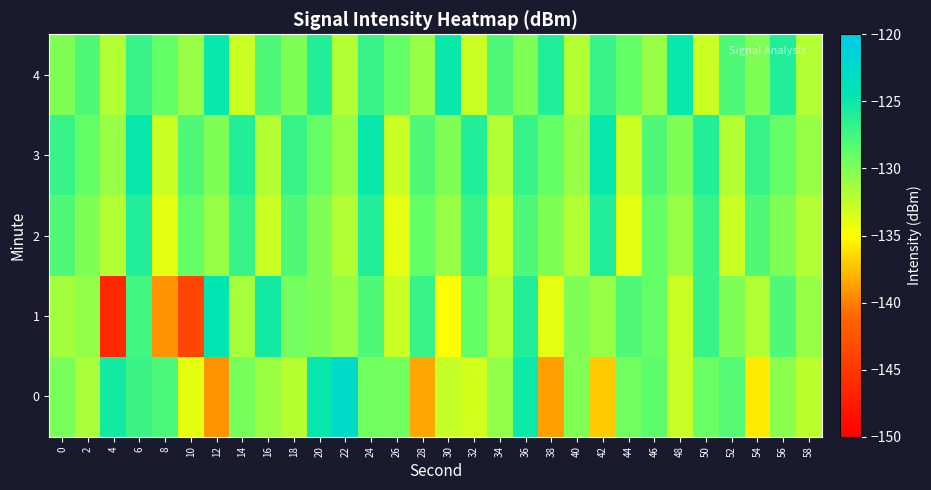

Which has a higher value, 28 or 20?

20